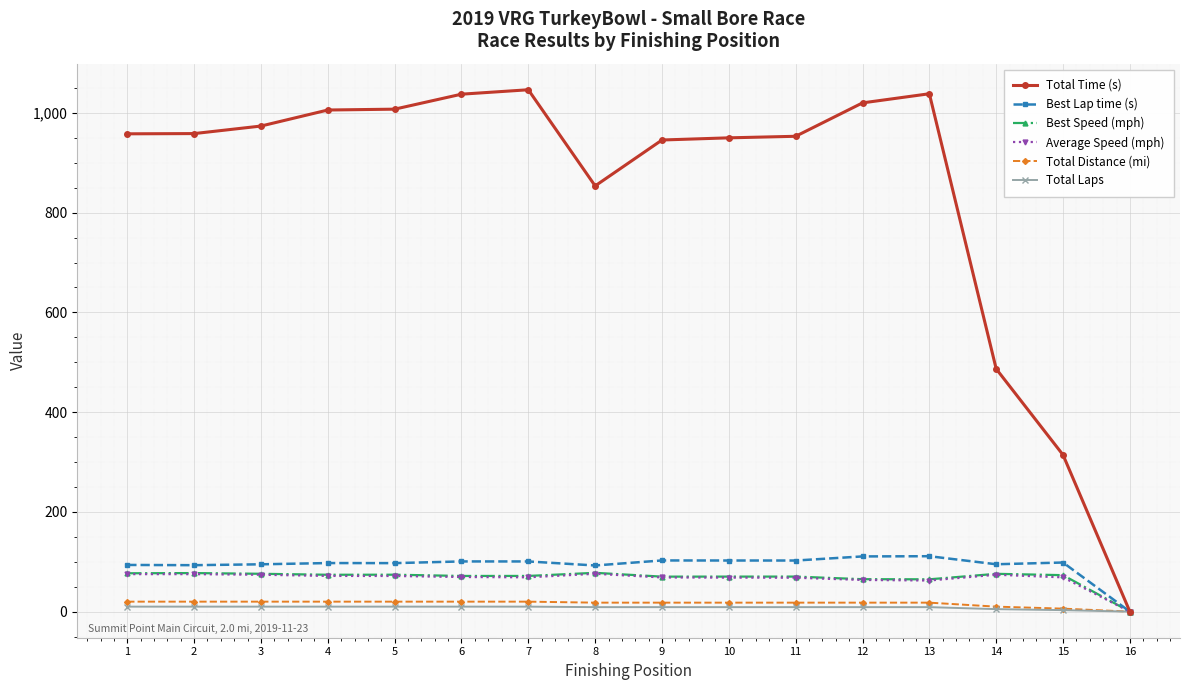

Between 4 and 8, which series saw the biggest shift?

Total Time (s)